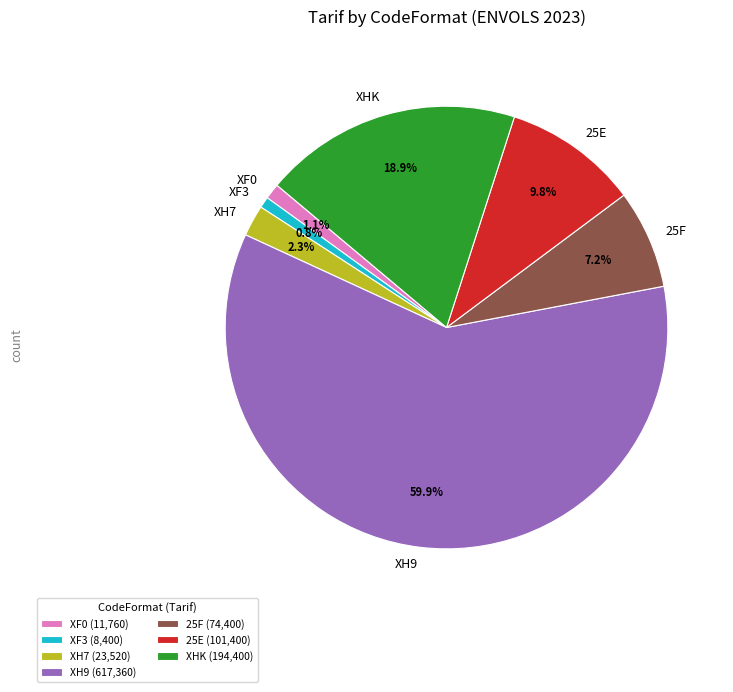

Is it true that XH9 is 60% of the pie?

True